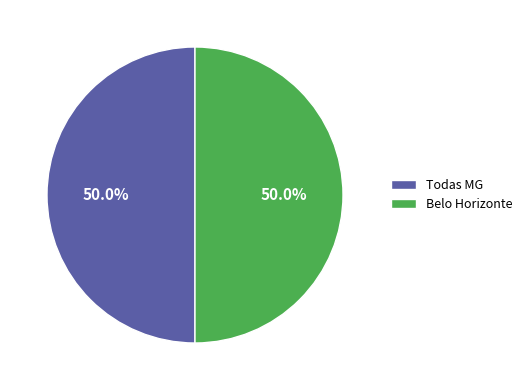

To the nearest percent, what portion does Belo Horizonte represent?

50%